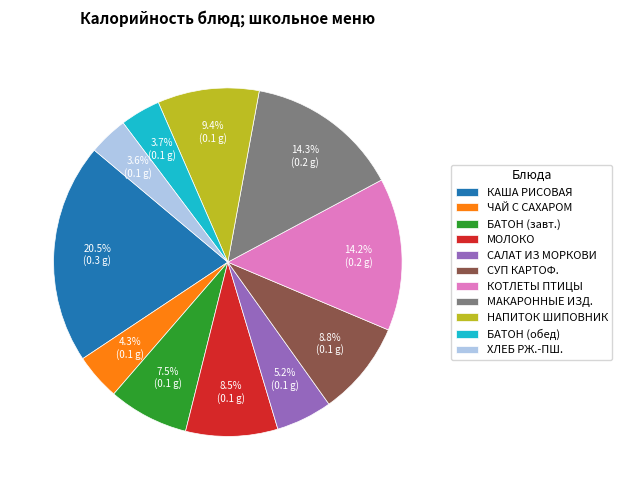

Combined, do СУП КАРТОФ. and БАТОН (завт.) account for over 50%?

No